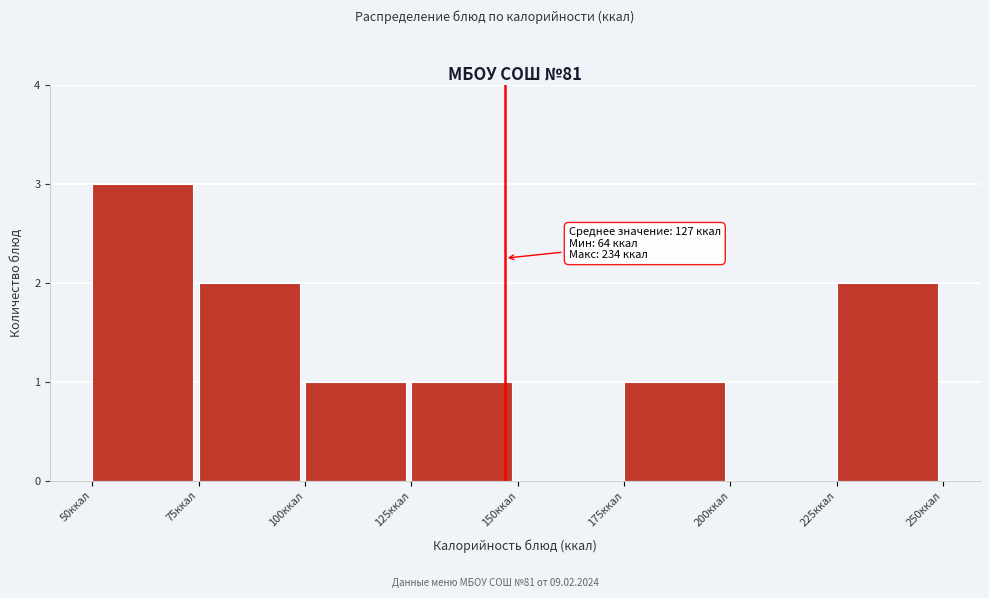

Over which range of the x-axis is the bar tallest?

50 to 75